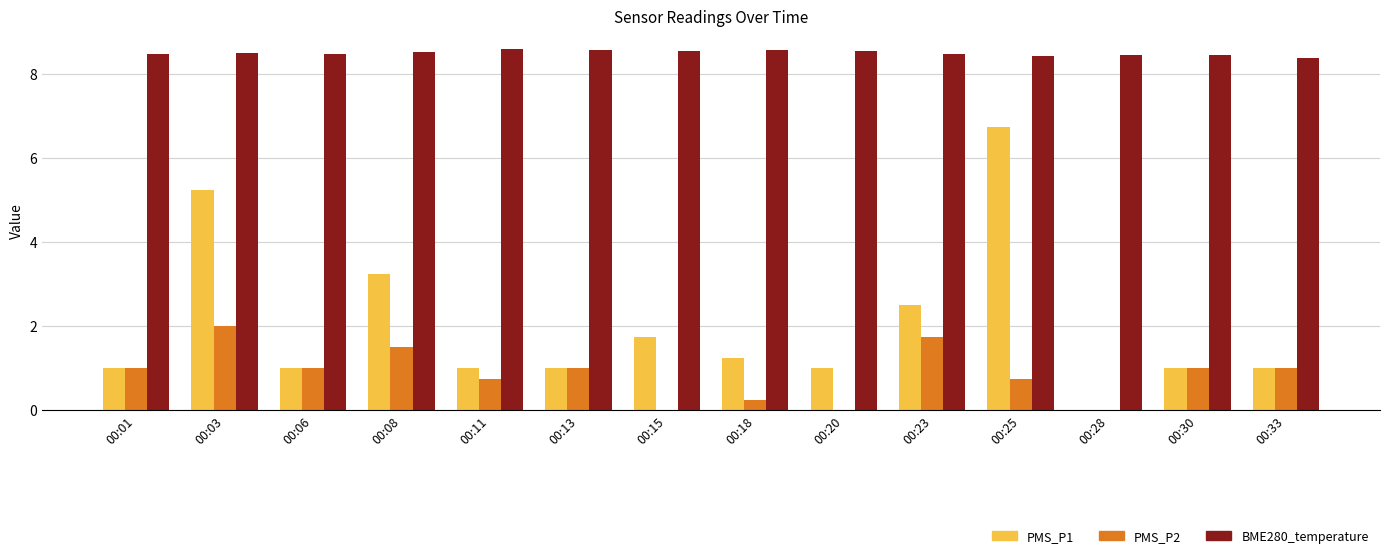

Which series changed the most between 00:03 and 00:06?

PMS_P1